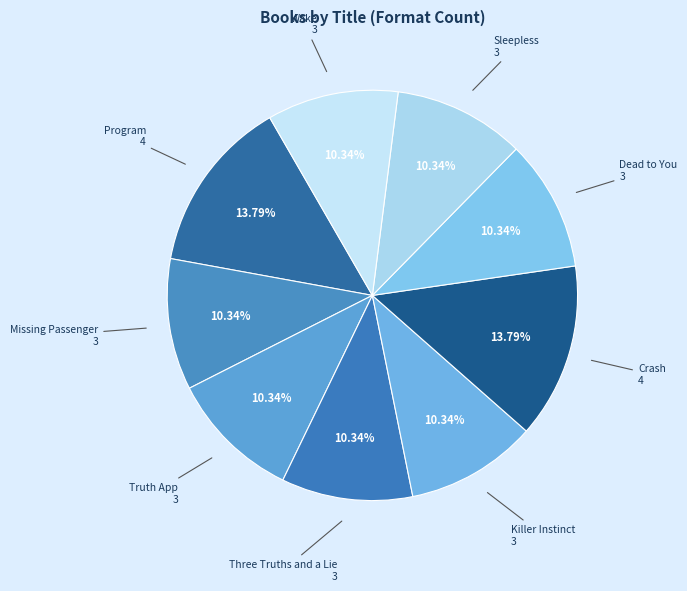

How many segments does this pie chart have?

9